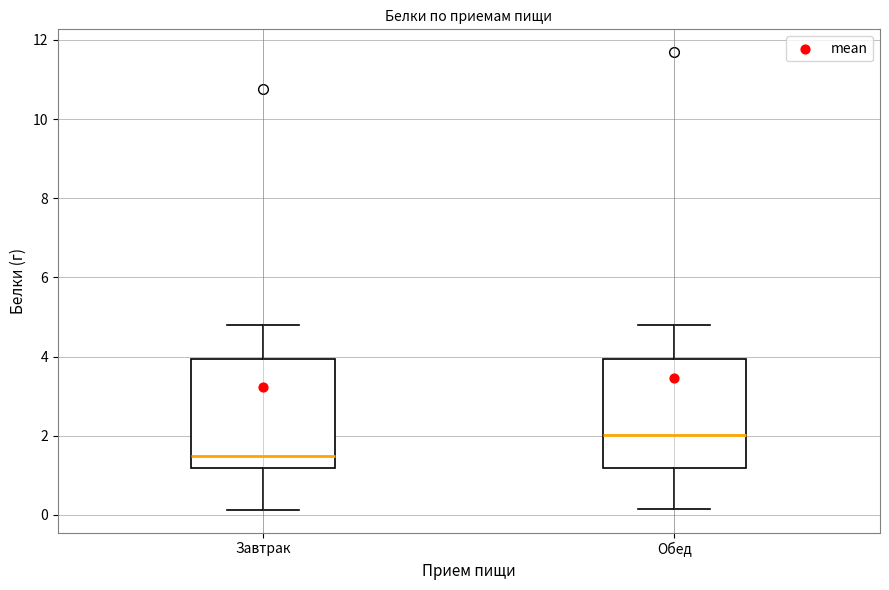

Reading left to right, read every box against the y-axis: the position of its median line, the range the box covers, and the ends of its whiskers. The values are not printed on the chart, so give them approximately, as read against the axis.

Завтрак: median 1.6, box 1.2 to 4.0, whiskers 0.2 to 4.8
Обед: median 2.0, box 1.2 to 4.0, whiskers 0.2 to 4.8